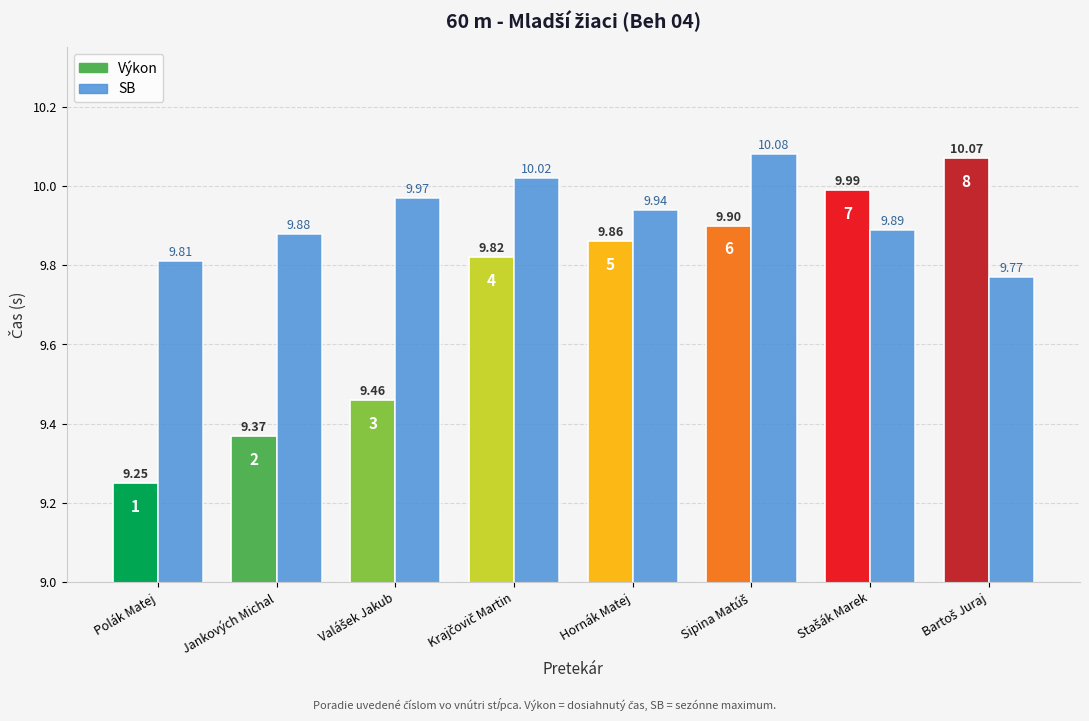

What is the average value of the SB series?

9.9